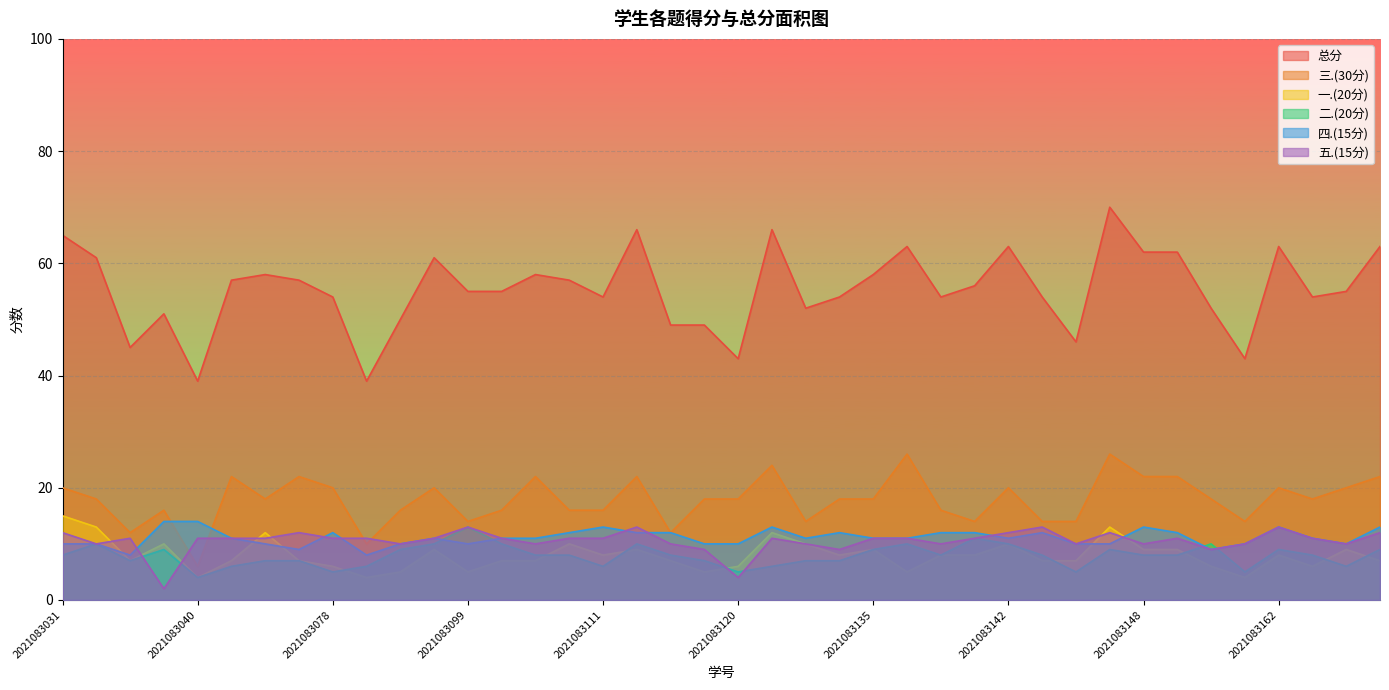

Which series has the widest spread of values?

总分